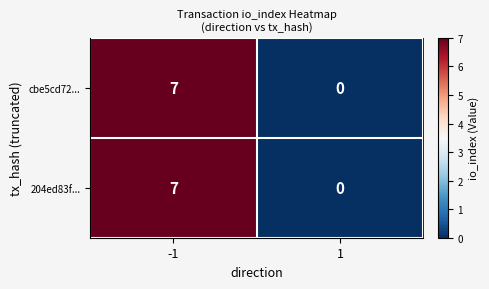

What is the difference between the cbe5cd72... values at -1 and 1?

7